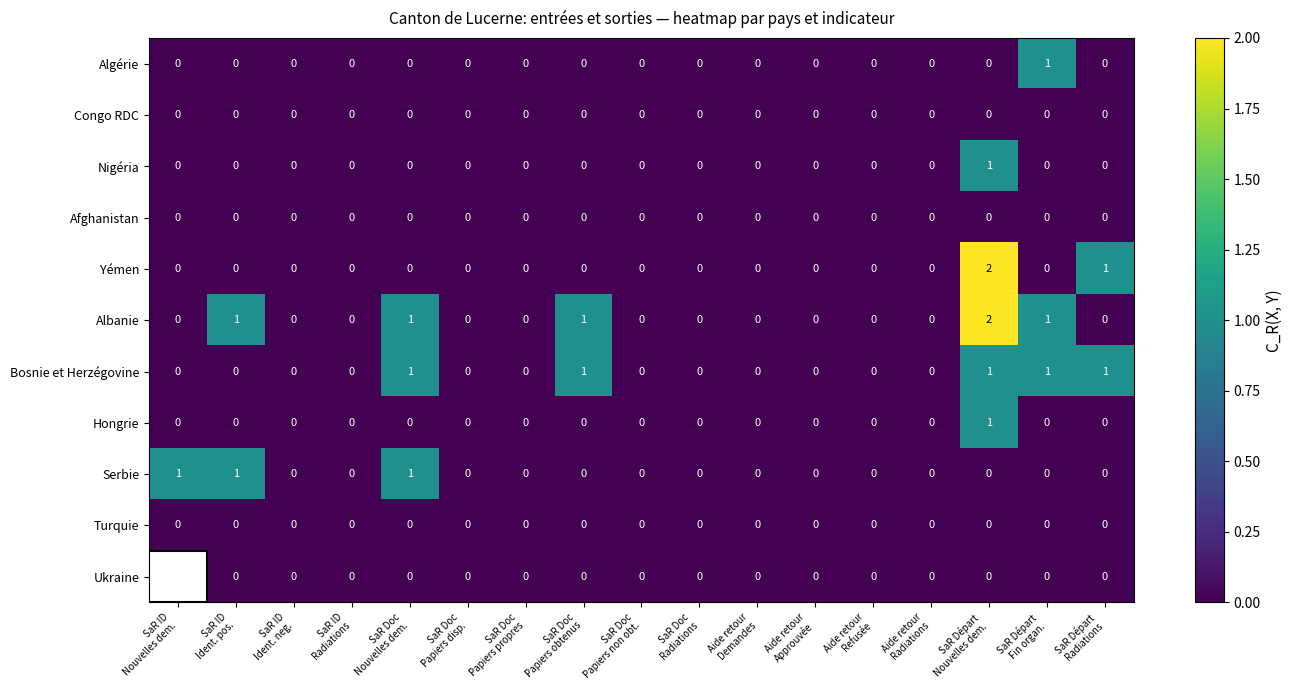

Which series has the largest total across all categories?

Albanie